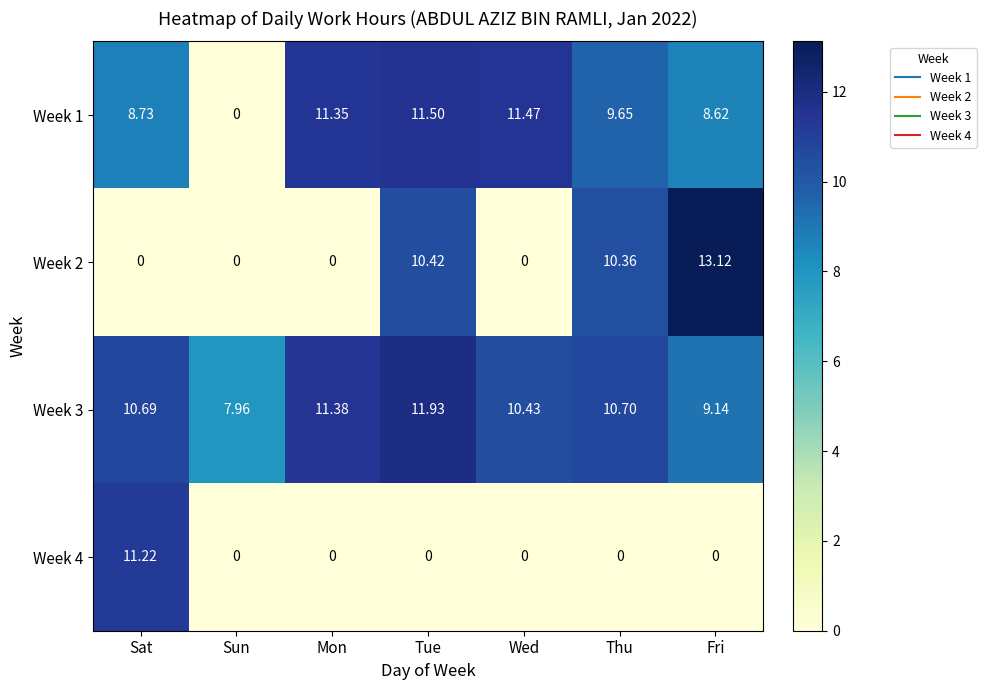

Rank the series by their maximum value, from highest to lowest.

Week 2, Week 3, Week 1, Week 4